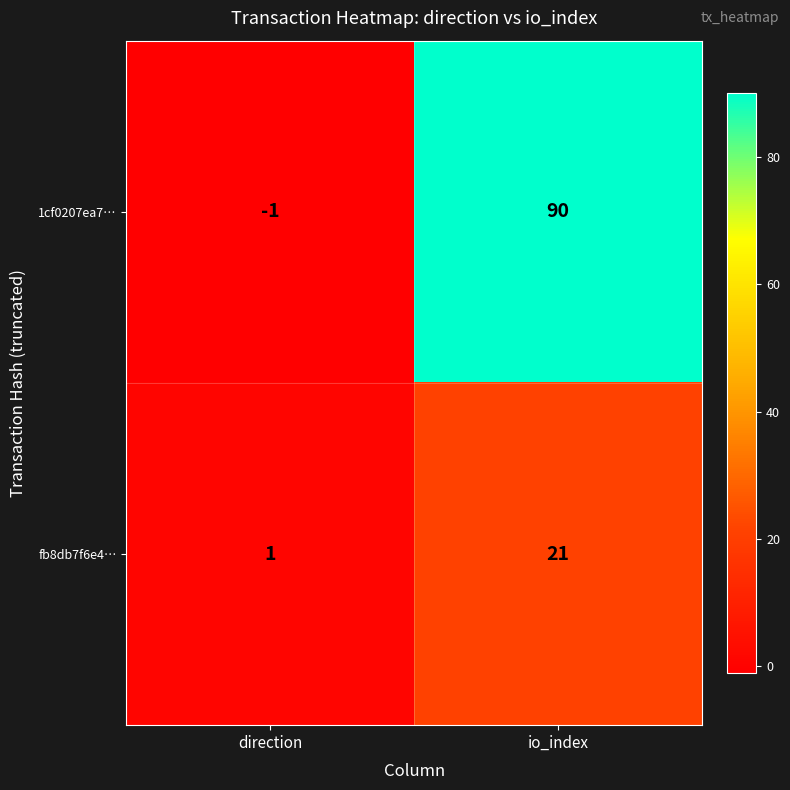

At which label is 1cf0207ea7… closest to 44?

direction